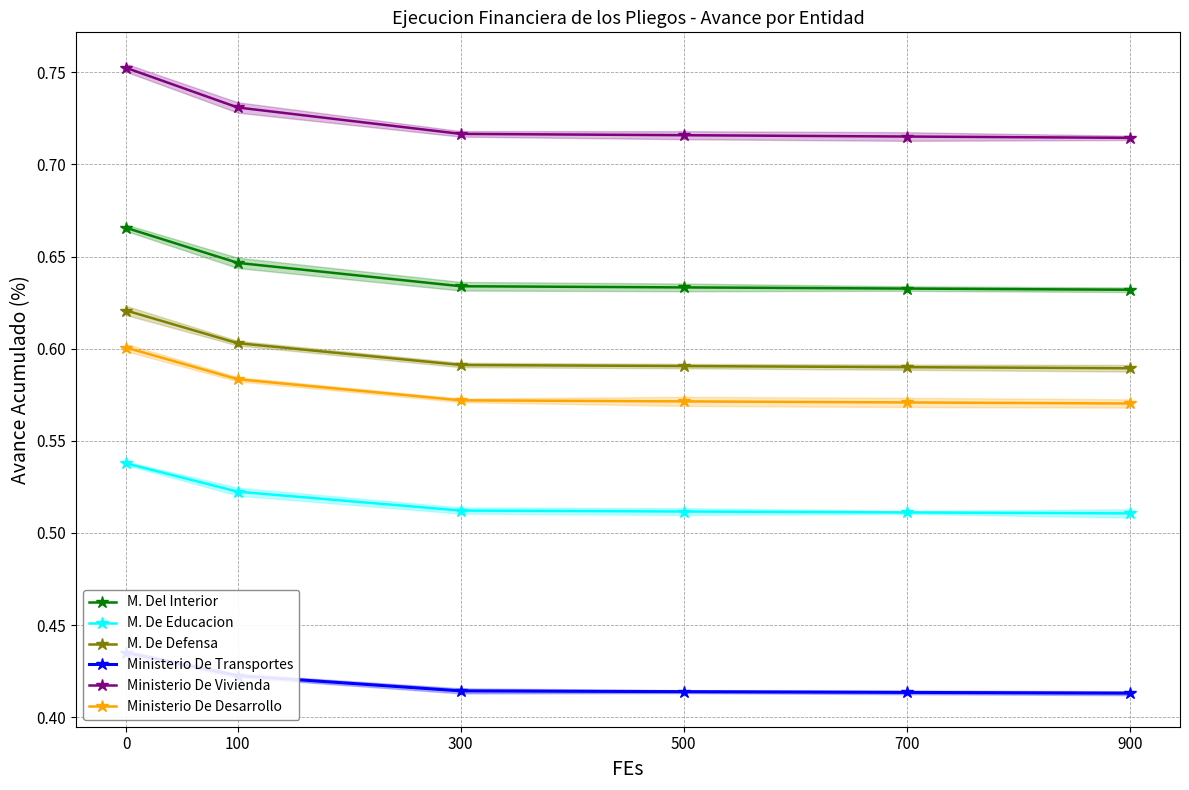

List the series in order of their peak value, highest first.

Ministerio De Vivienda, M. Del Interior, M. De Defensa, Ministerio De Desarrollo, M. De Educacion, Ministerio De Transportes